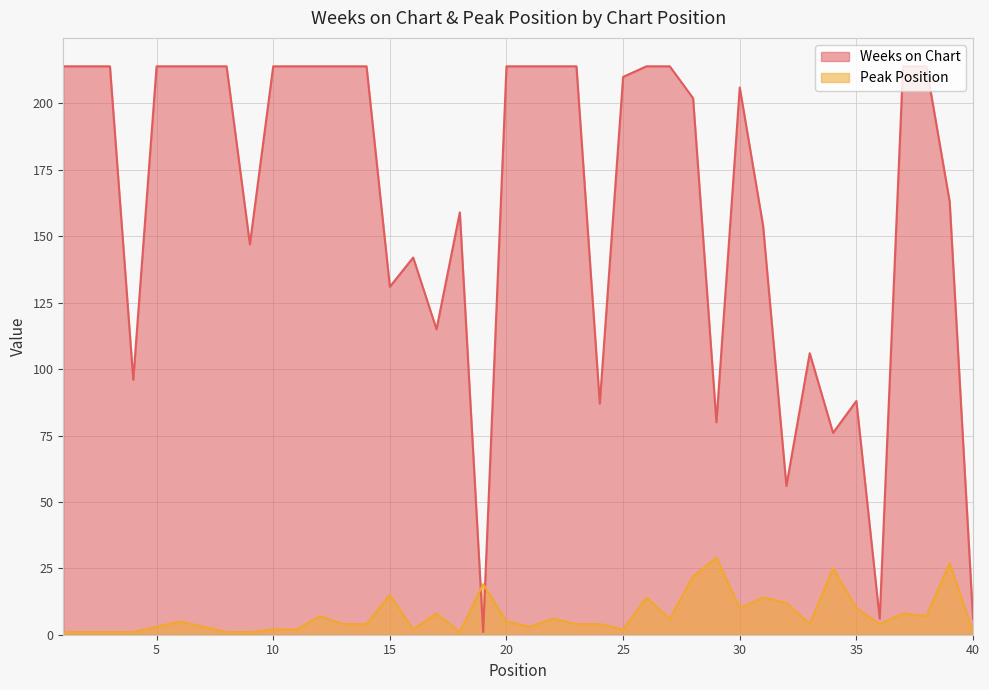

Reading right to left, what are all the values shown in this chart?

Weeks on Chart: 40=6	39=163	38=214	37=214	36=6	35=88	34=76	33=106	32=56	31=154	30=206	29=80	28=202	27=214	26=214	25=210	24=87	23=214	22=214	21=214	20=214	19=1	18=159	17=115	16=142	15=131	14=214	13=214	12=214	11=214	10=214	9=147	8=214	7=214	6=214	5=214	4=96	3=214	2=214	1=214
Peak Position: 40=1	39=27	38=7	37=8	36=4	35=10	34=25	33=4	32=12	31=14	30=10	29=29	28=22	27=6	26=14	25=2	24=4	23=4	22=6	21=3	20=5	19=19	18=1	17=8	16=2	15=15	14=4	13=4	12=7	11=2	10=2	9=1	8=1	7=3	6=5	5=3	4=1	3=1	2=1	1=1